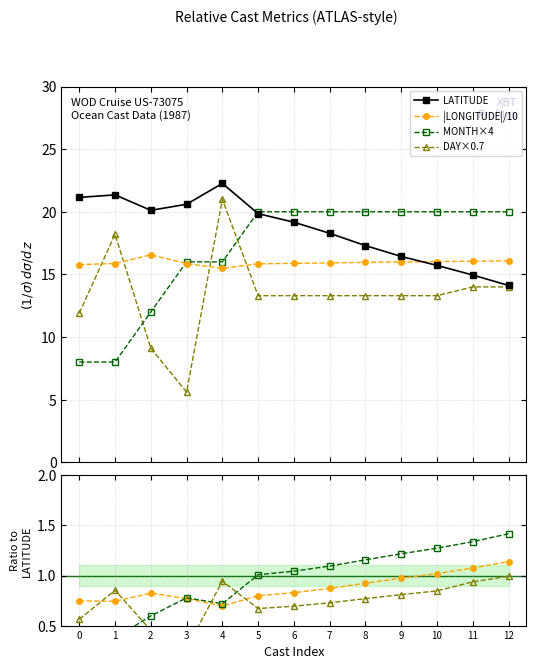

Which series has the largest range (max minus min)?

DAY